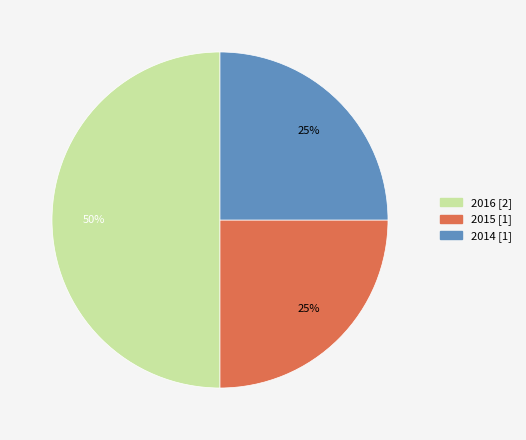

Between 2014 and 2016, which is larger?

2016